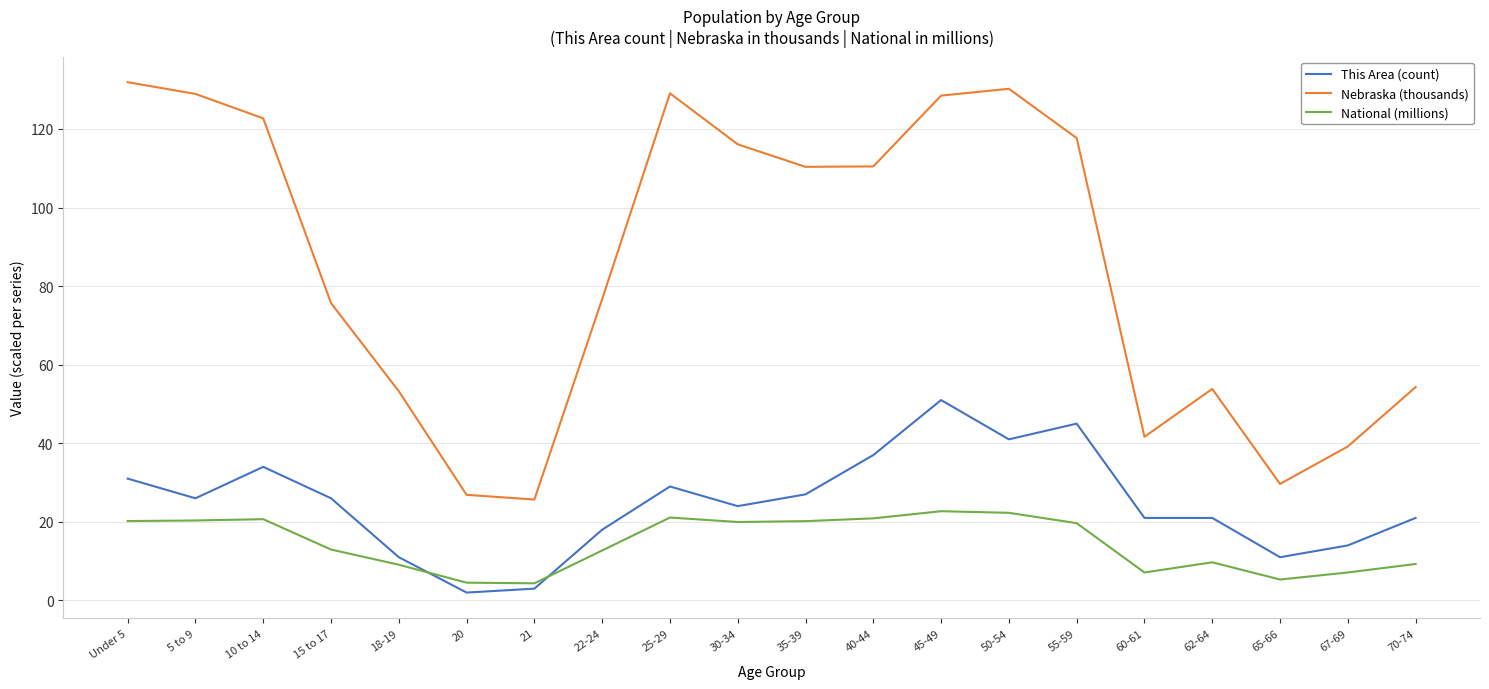

True or false: National (millions) has more than 2 interior local peaks.

True